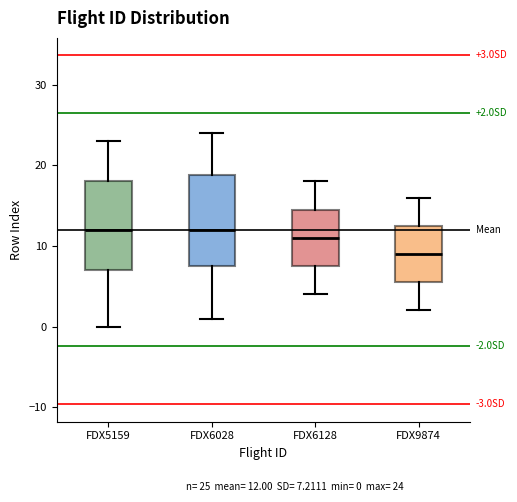

Which box has the lowest median line?

FDX9874